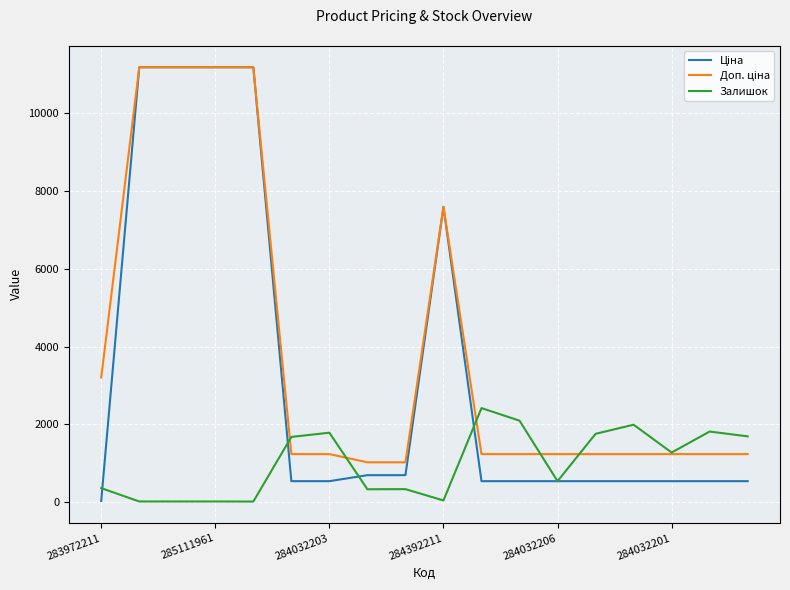

Rank the series by their average value, from highest to lowest.

Доп. ціна, Ціна, Залишок